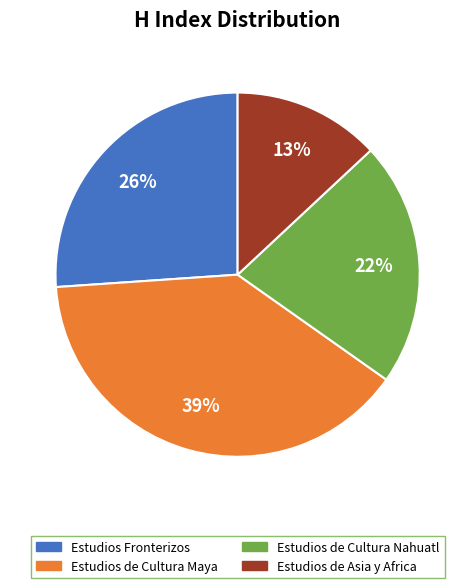

Which category has the smallest portion of the pie?

Estudios de Asia y Africa